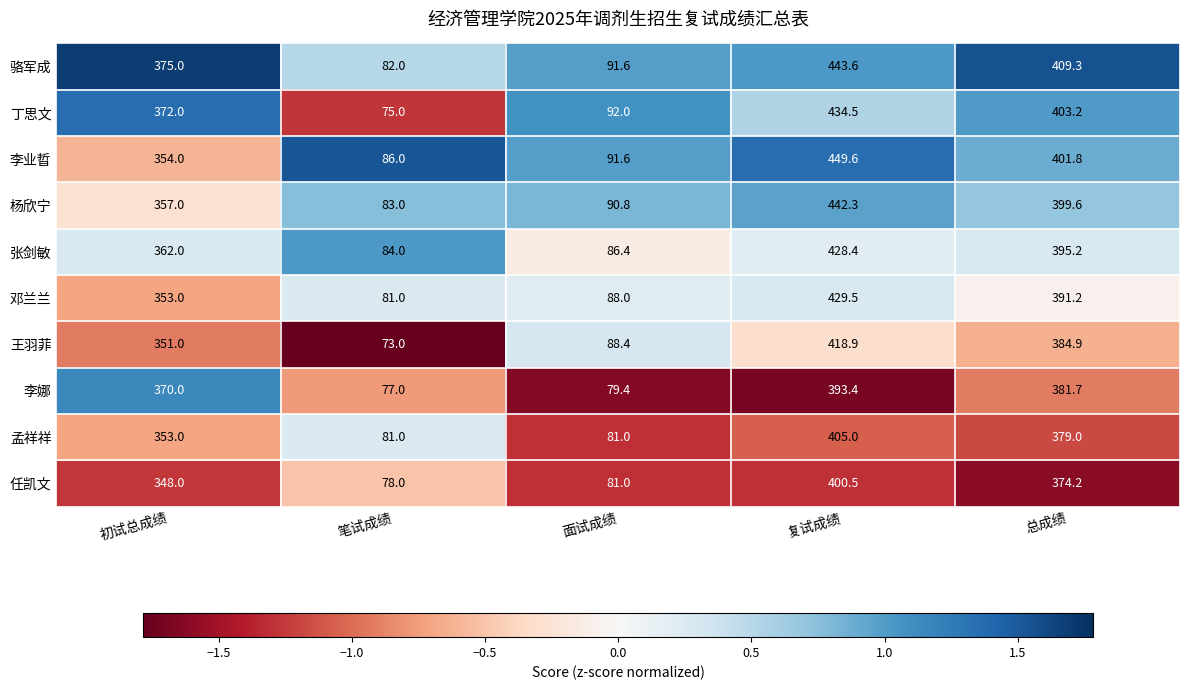

Count the number of categories in the chart.

5